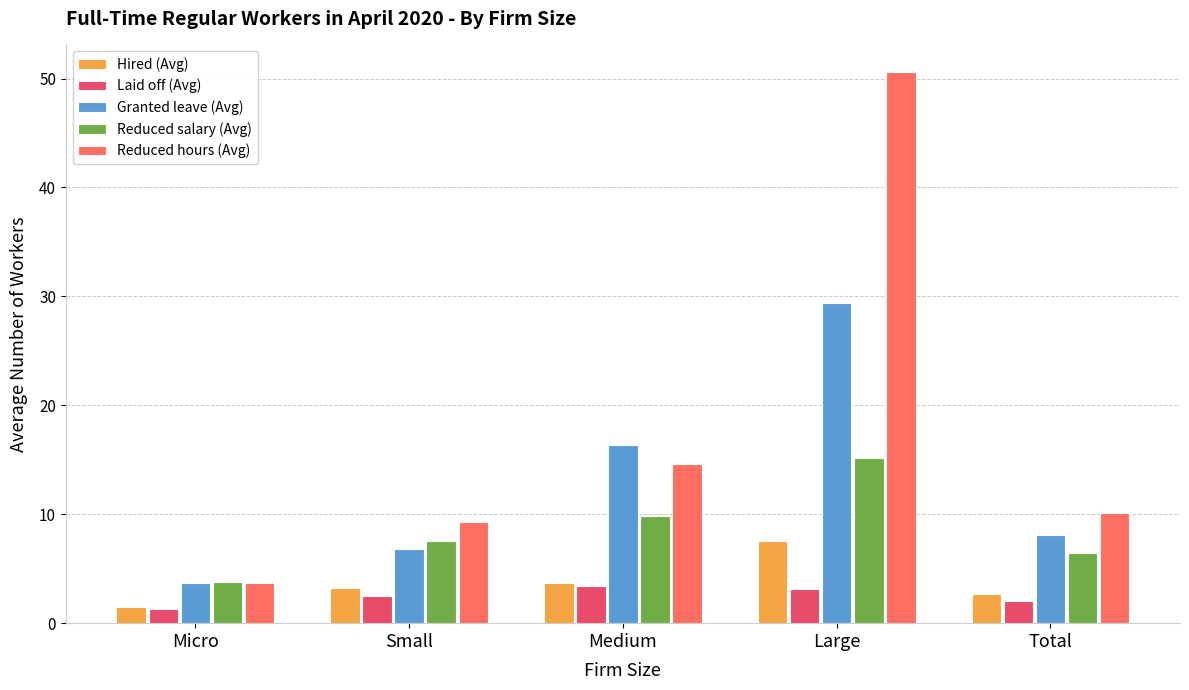

List the series in order of their peak value, highest first.

Reduced hours (Avg), Granted leave (Avg), Reduced salary (Avg), Hired (Avg), Laid off (Avg)